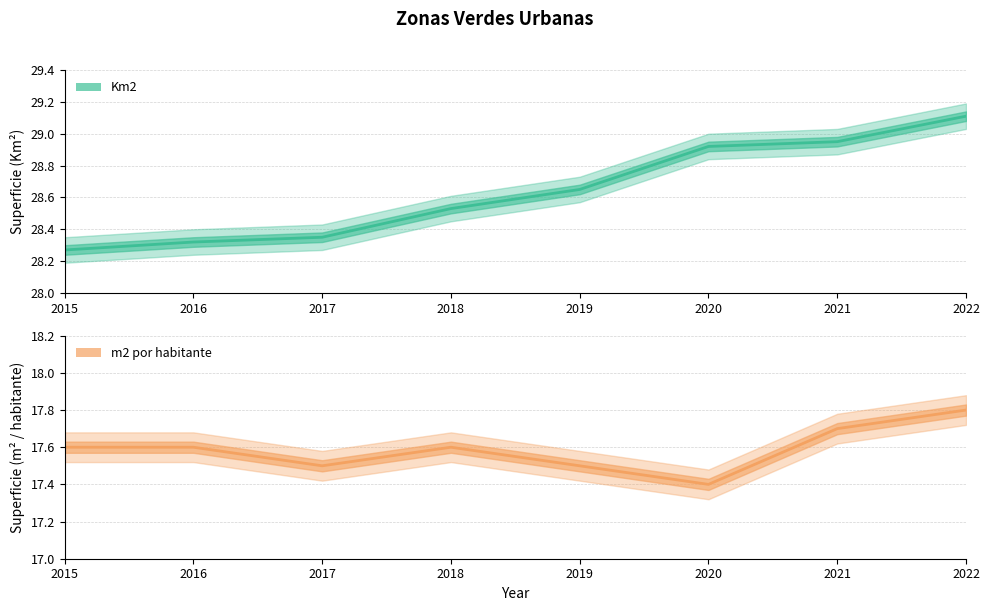

What is the value of the m2 por habitante point at the 7th from the left?

17.7